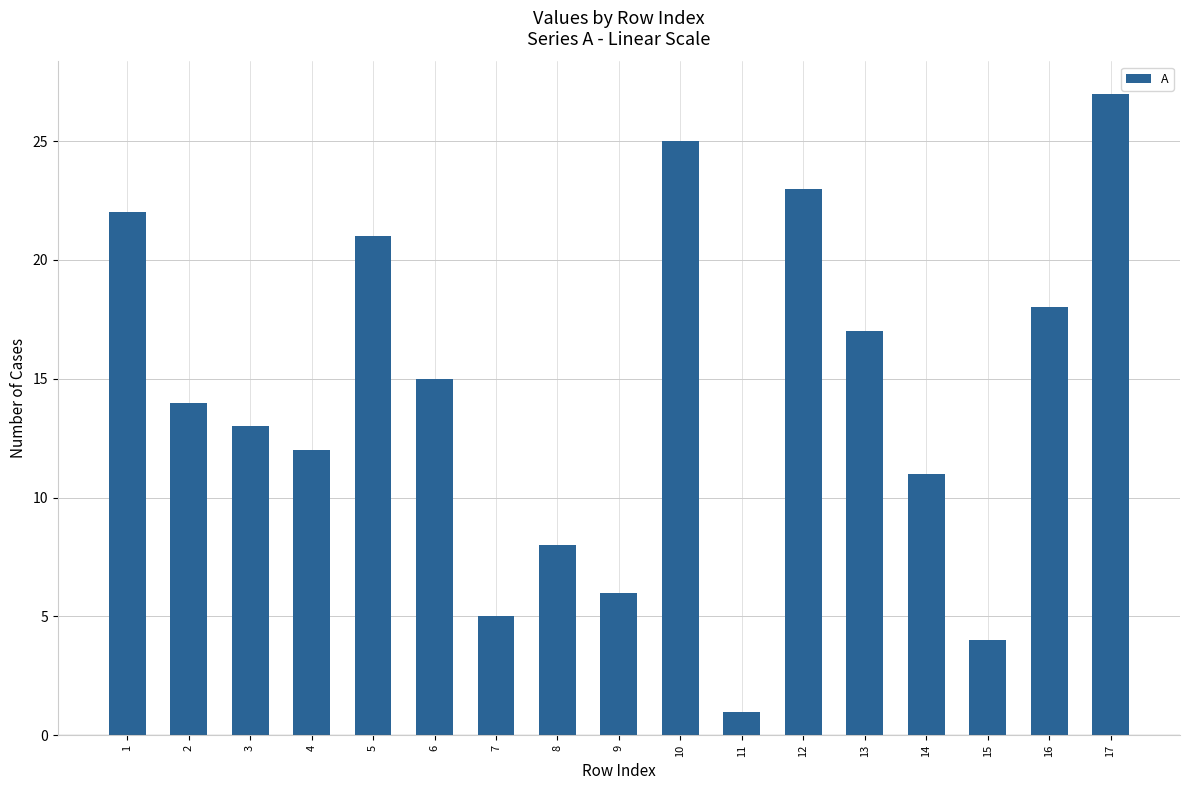

Approximately how many times larger is the value at 9 compared to 8?

0.8